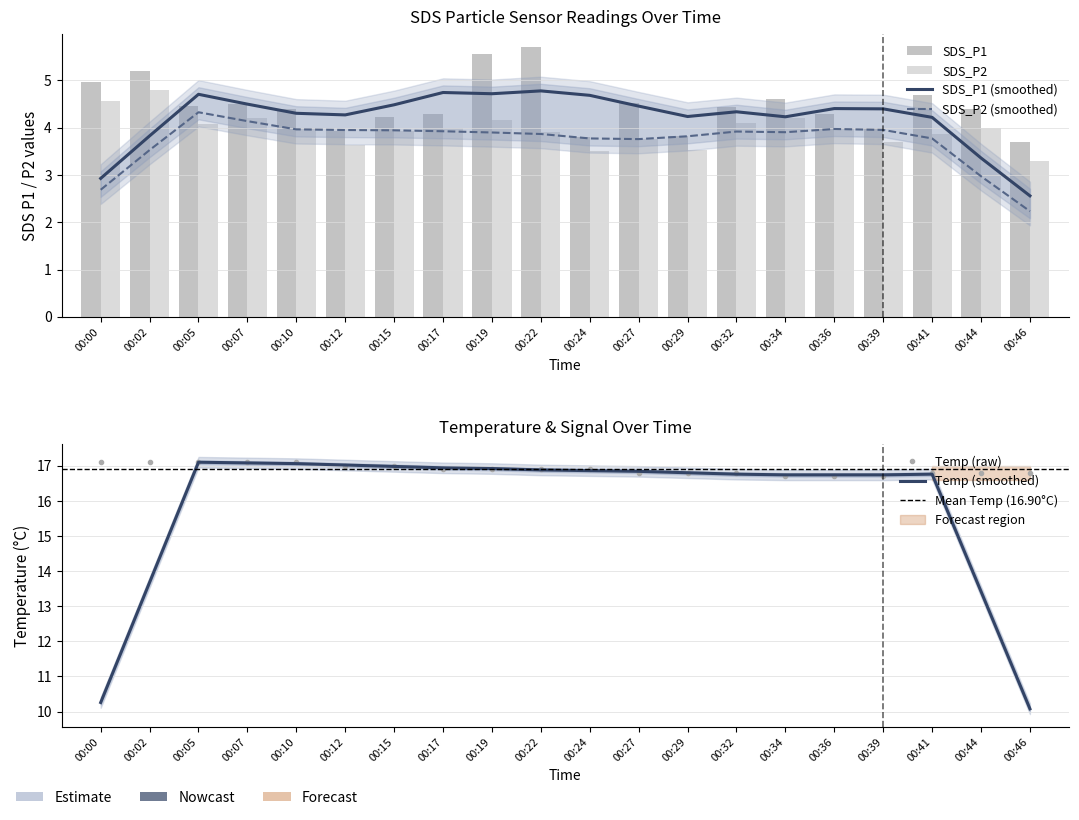

What is the maximum value shown in the chart?

17.1